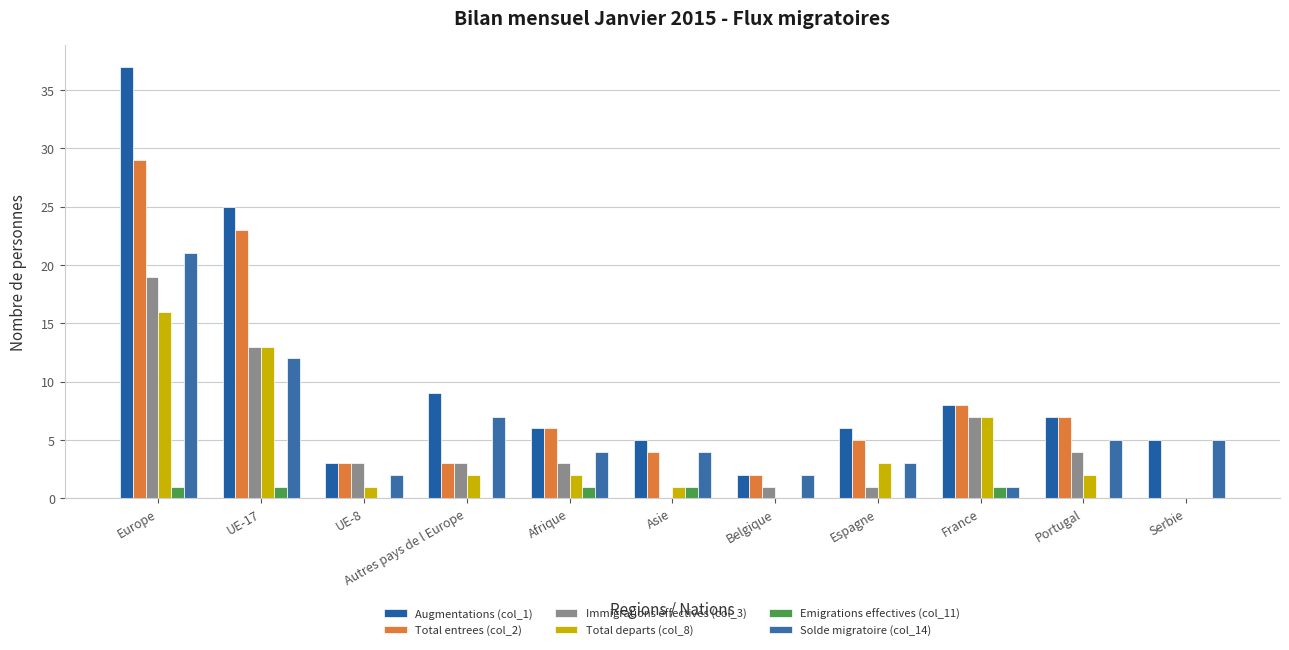

What is the total value across all series at Autres pays de l Europe?

24